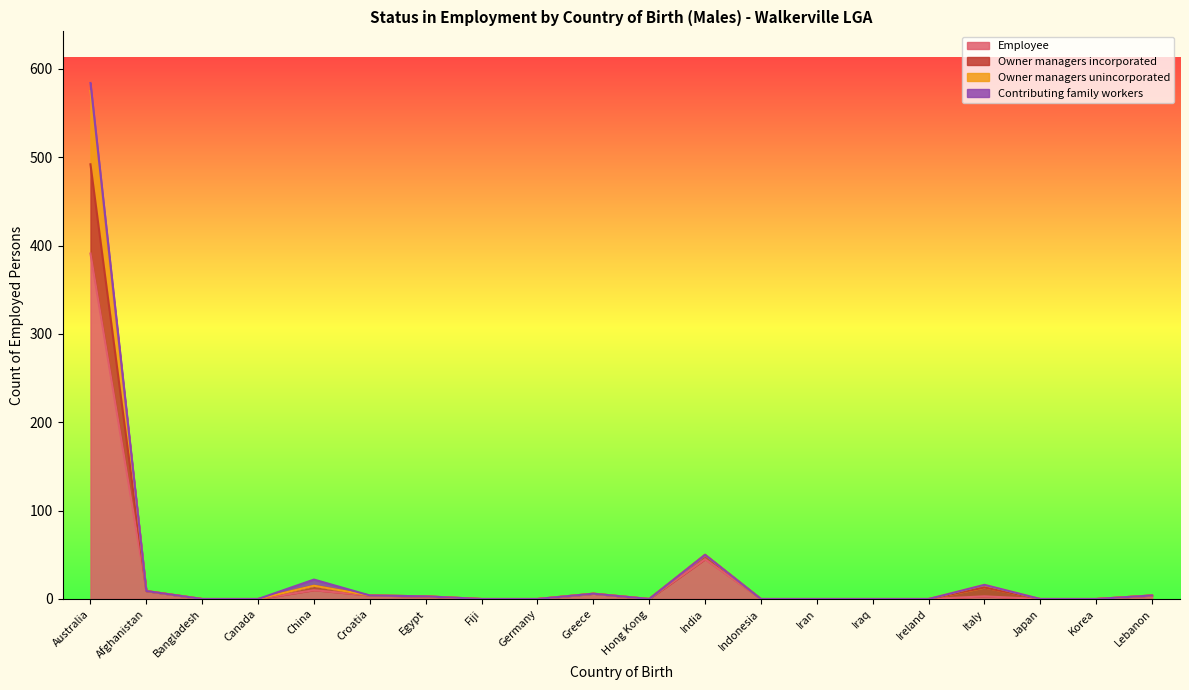

At which label is Employee closest to 195?

India